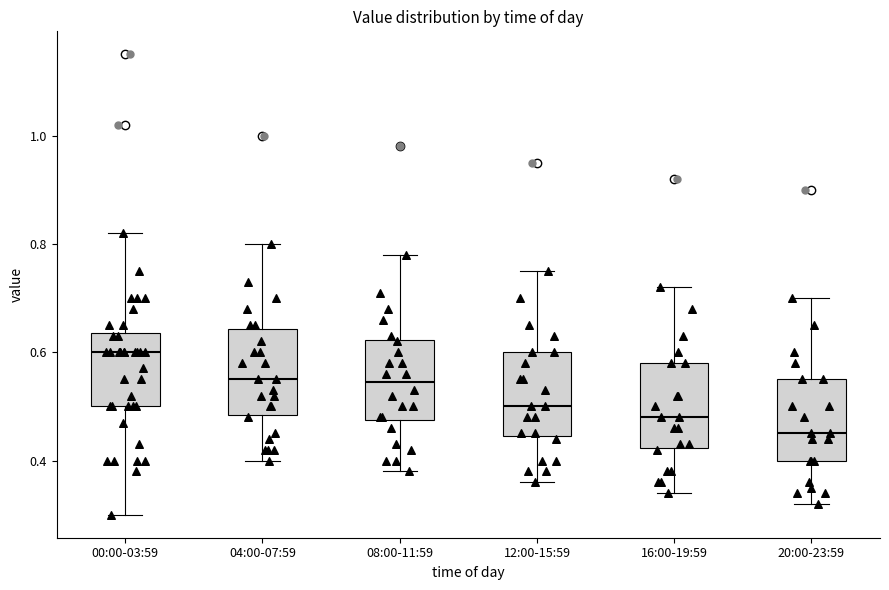

Reading left to right, read every box against the y-axis: the position of its median line, the range the box covers, and the ends of its whiskers. The values are not printed on the chart, so give them approximately, as read against the axis.

00:00-03:59: median 0.60, box 0.50 to 0.64, whiskers 0.30 to 0.82
04:00-07:59: median 0.56, box 0.48 to 0.64, whiskers 0.40 to 0.80
08:00-11:59: median 0.54, box 0.48 to 0.62, whiskers 0.38 to 0.78
12:00-15:59: median 0.50, box 0.44 to 0.60, whiskers 0.36 to 0.76
16:00-19:59: median 0.48, box 0.42 to 0.58, whiskers 0.34 to 0.72
20:00-23:59: median 0.46, box 0.40 to 0.56, whiskers 0.32 to 0.70